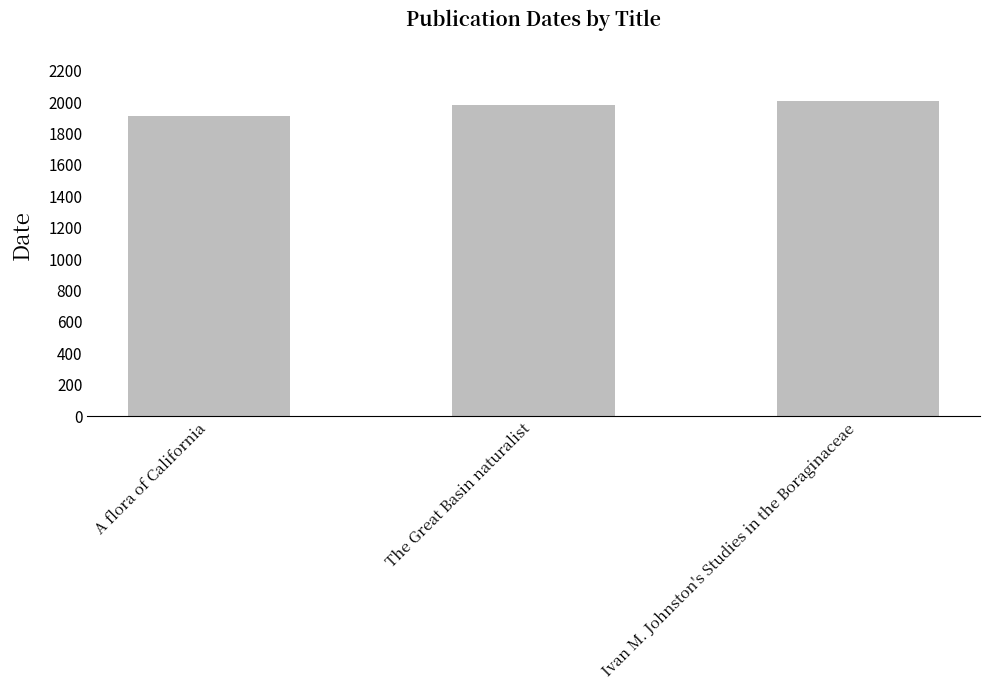

How many series are shown in this chart?

1